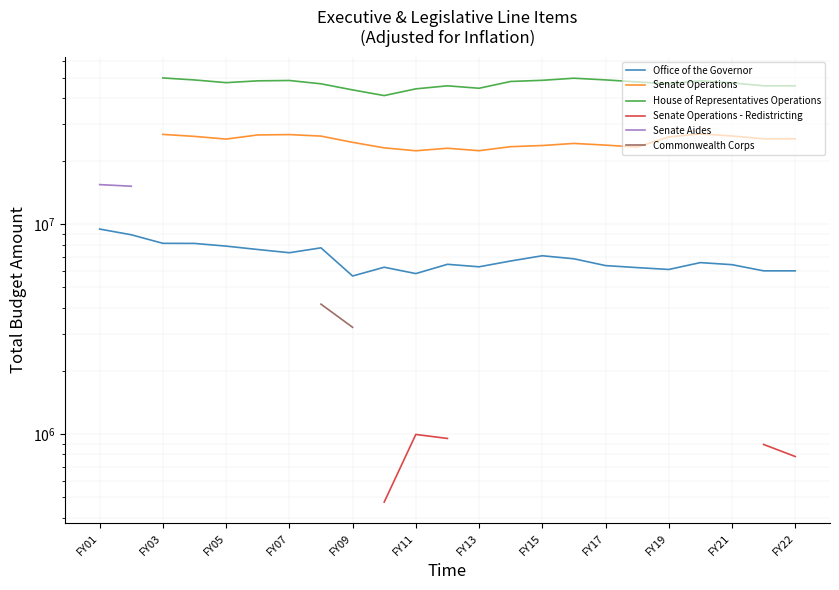

How many values in Senate Operations are above zero?

21